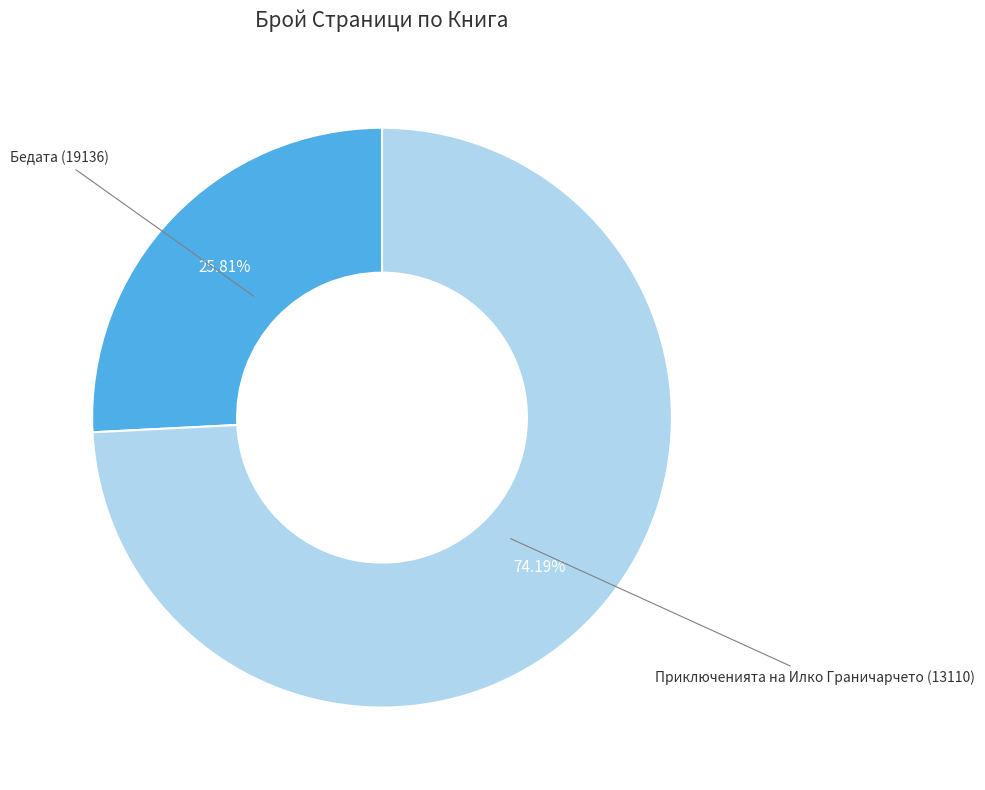

Is there a majority slice in this chart?

Yes